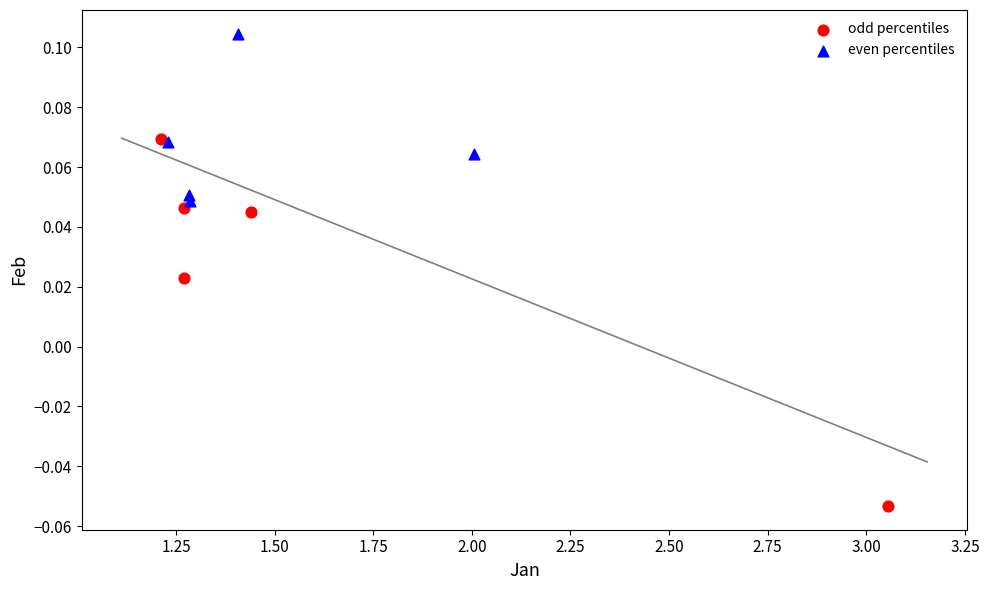

Which series reaches the maximum Y coordinate?

even percentiles